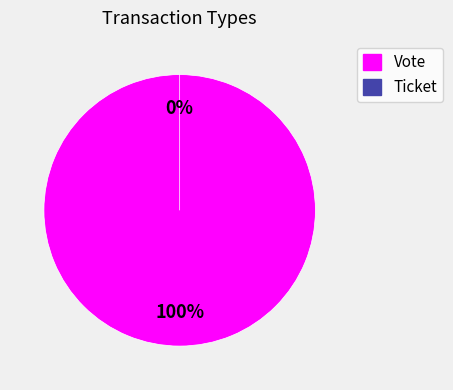

Does Vote account for over 50% of the chart?

Yes